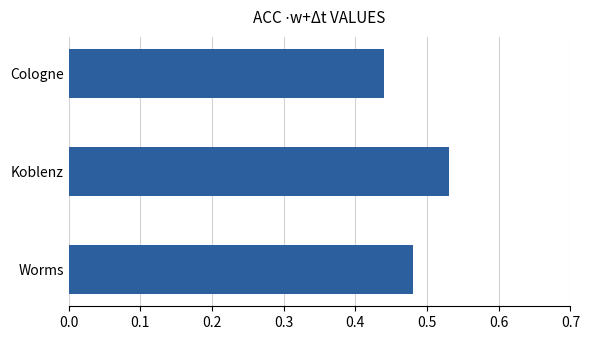

Which category has the highest value across all series?

Koblenz